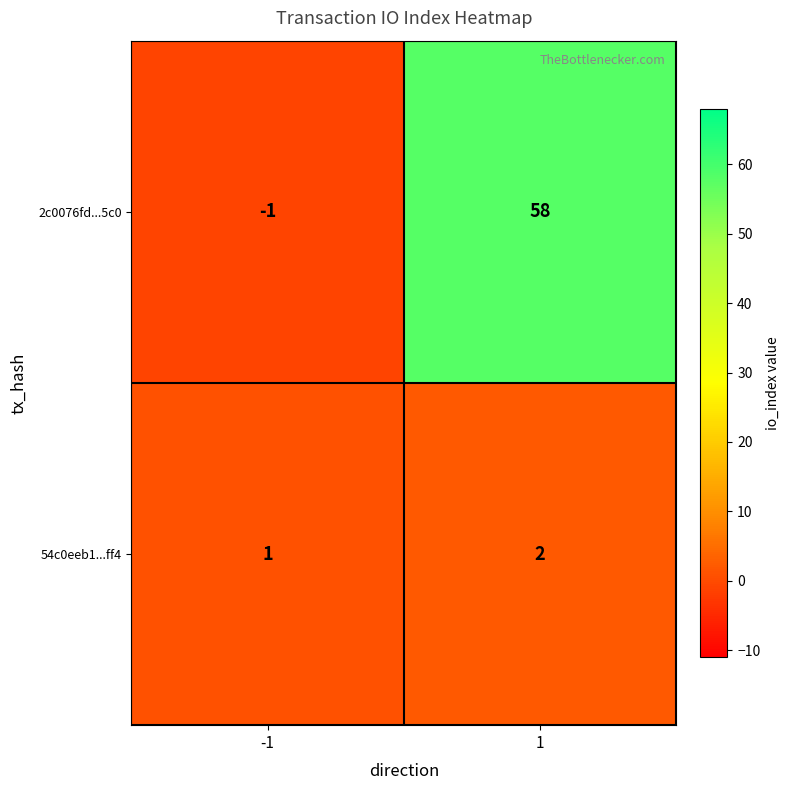

Which series has the largest range (max minus min)?

2c0076fd...5c0